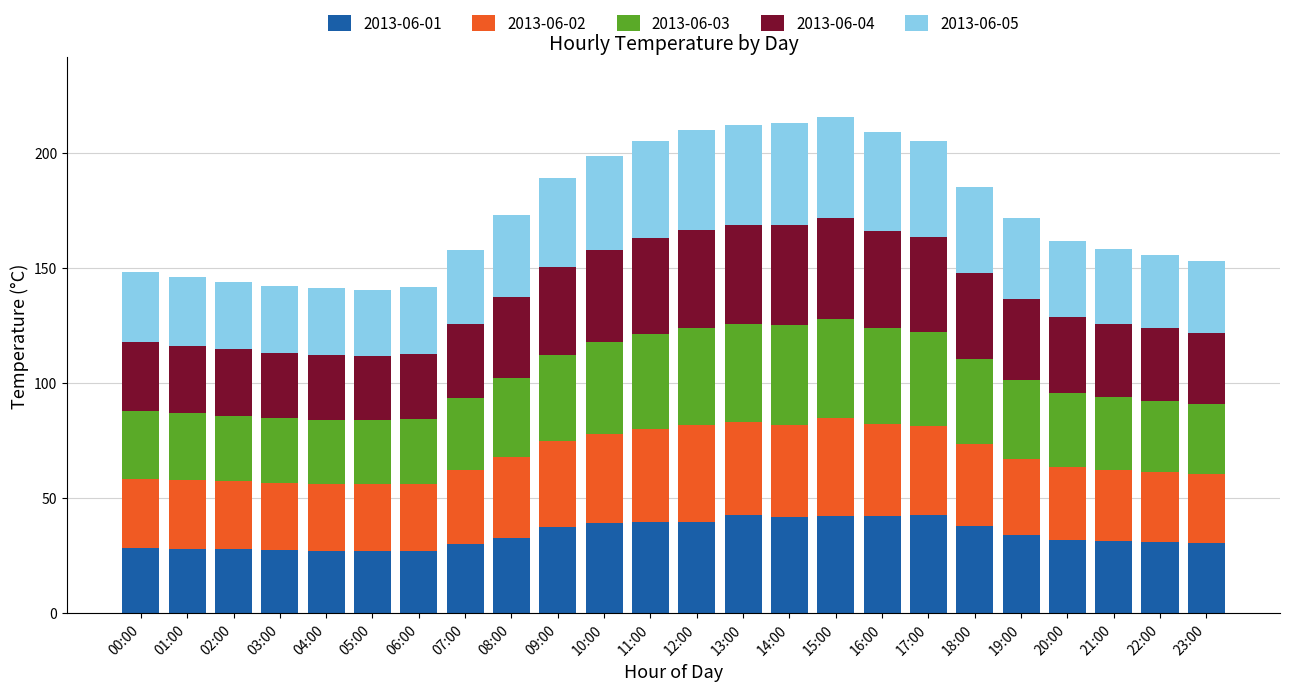

What is the total value across all series at 21:00?

157.9